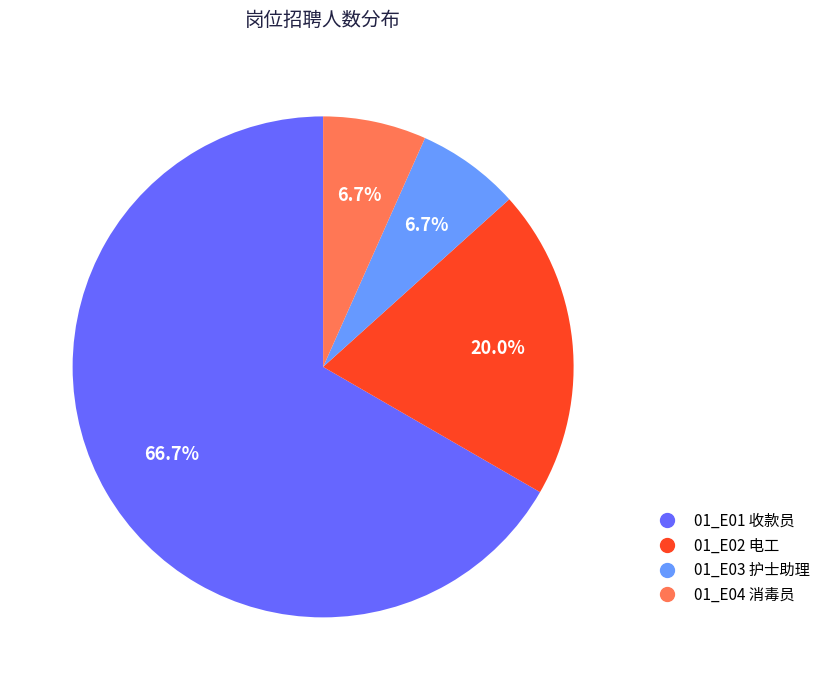

Is it true that 01_E03 护士助理 is 7% of the pie?

True